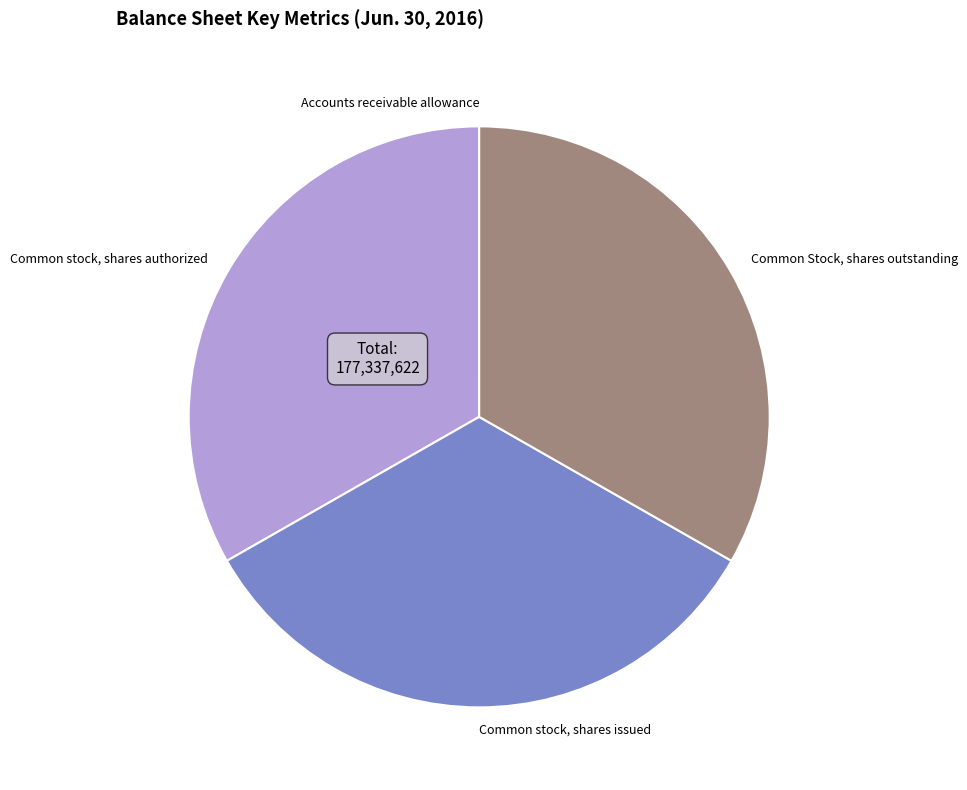

Approximately how many times larger is the value at Common Stock, shares outstanding compared to Common stock, shares issued?

1.0